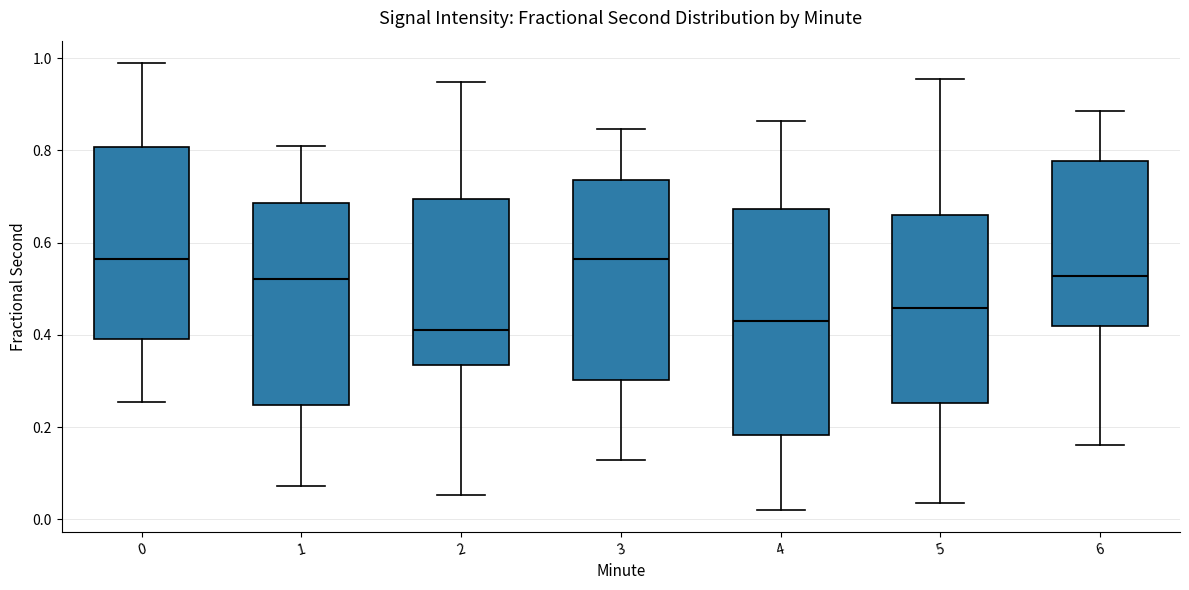

Where does the upper whisker of the box at x = 4 end on the y-axis? The values are not printed on the chart, so give them approximately, as read against the axis.

0.86